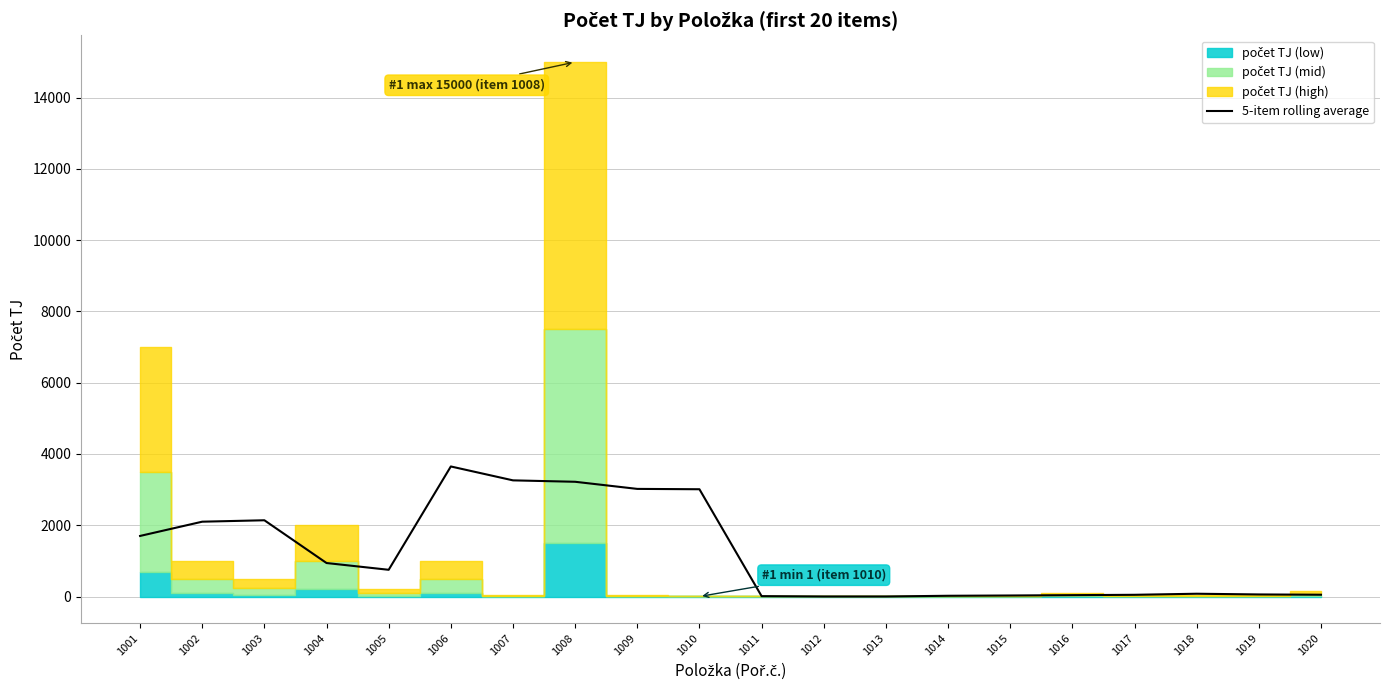

True or false: the data shows 6217.9 at 1006.

False